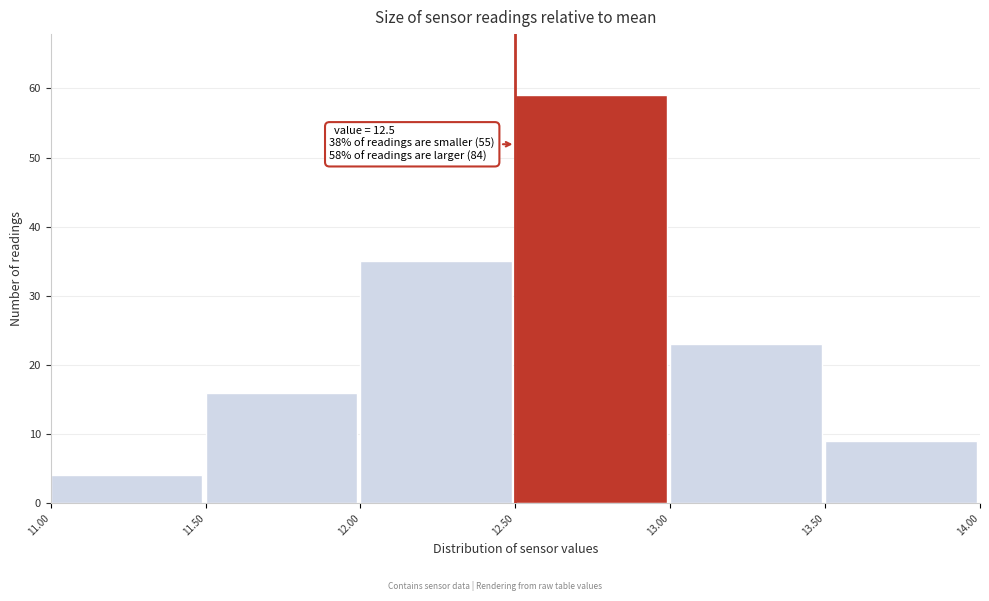

Which range on the x-axis has the tallest bar?

12.50 to 13.00